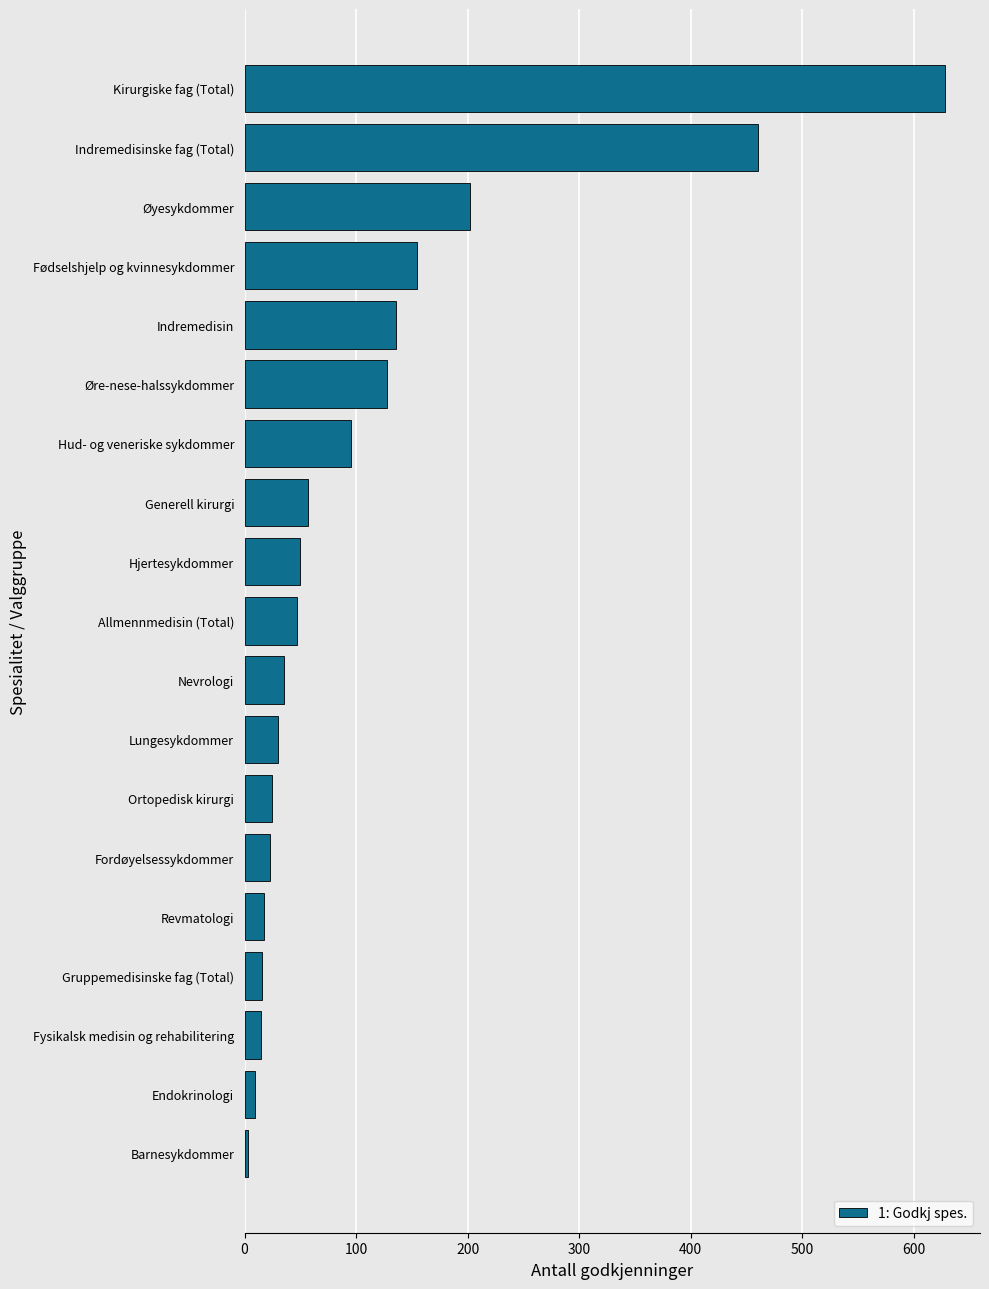

Is it true that the value at Revmatologi is 17?

True